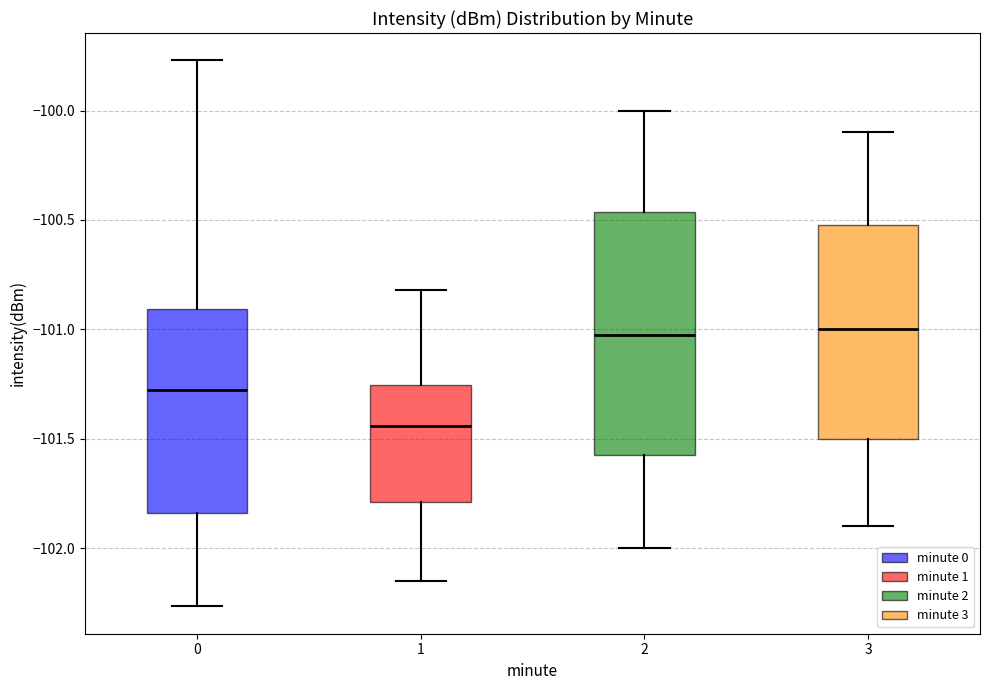

Reading left to right, read every box against the y-axis: the position of its median line, the range the box covers, and the ends of its whiskers. The values are not printed on the chart, so give them approximately, as read against the axis.

0: median -101.30, box -101.85 to -100.90, whiskers -102.25 to -99.75
1: median -101.45, box -101.80 to -101.25, whiskers -102.15 to -100.80
2: median -101.00, box -101.55 to -100.45, whiskers -102.00 to -100.00
3: median -101.00, box -101.50 to -100.50, whiskers -101.90 to -100.10